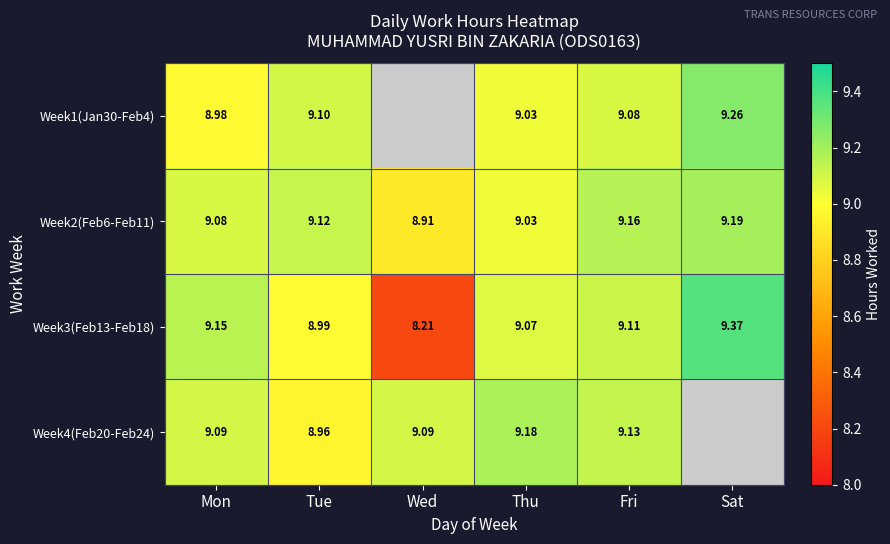

Where does the Week3(Feb13-Feb18) series first go above 9?

Mon